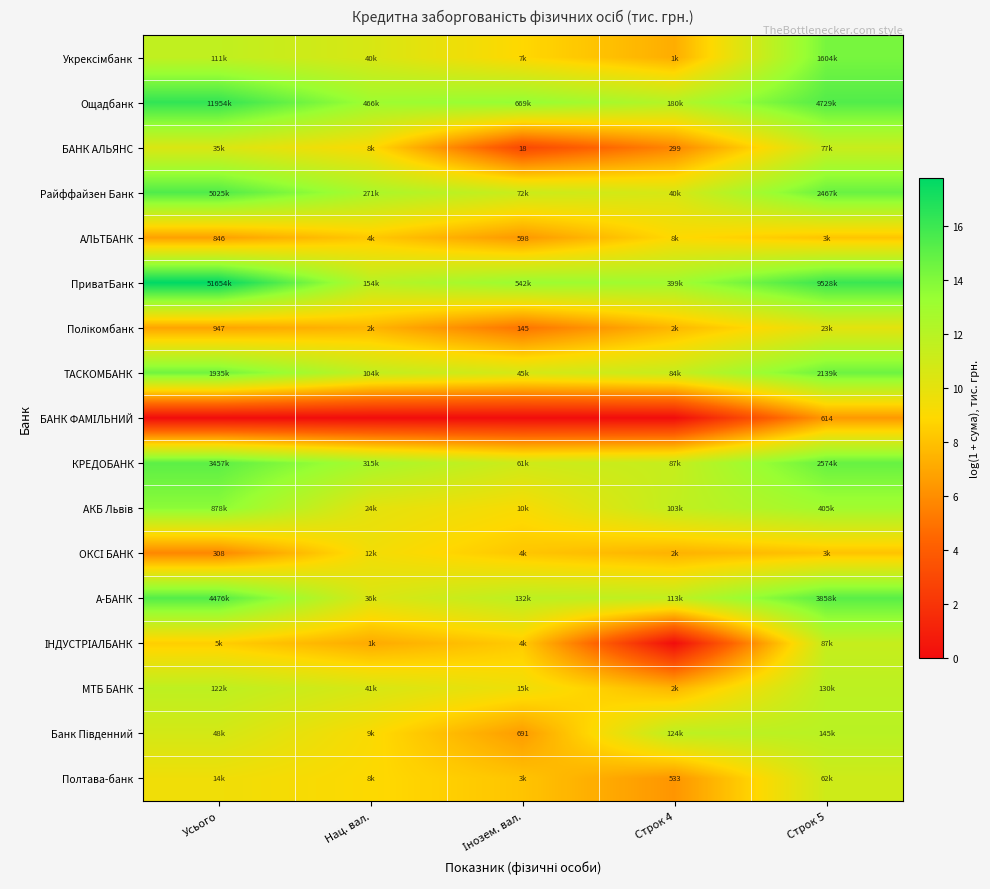

What is the greatest value displayed?

17.8